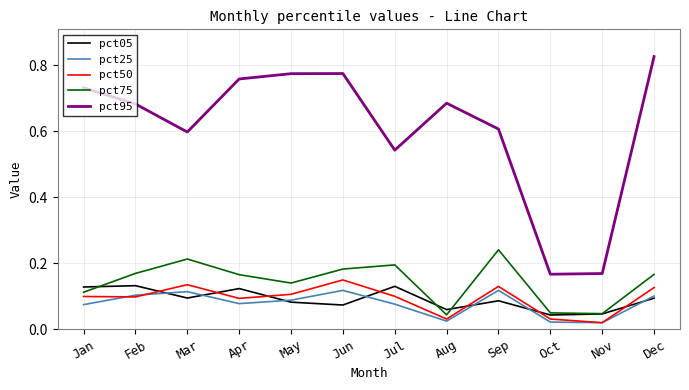

What is the sum of all pct05 values?

1.1